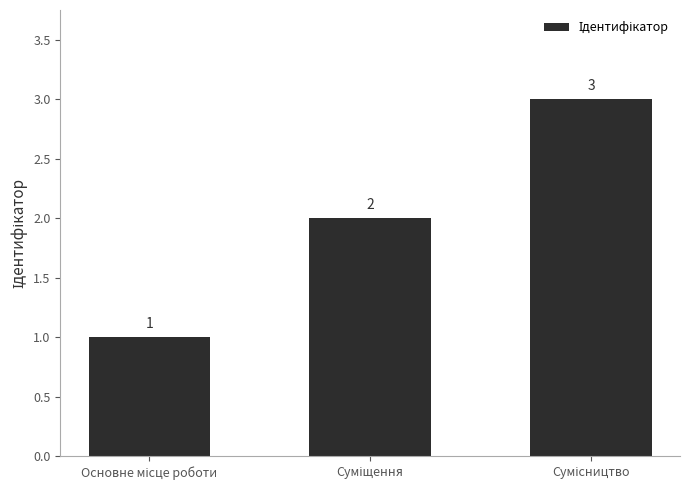

What is the sum of all values?

6